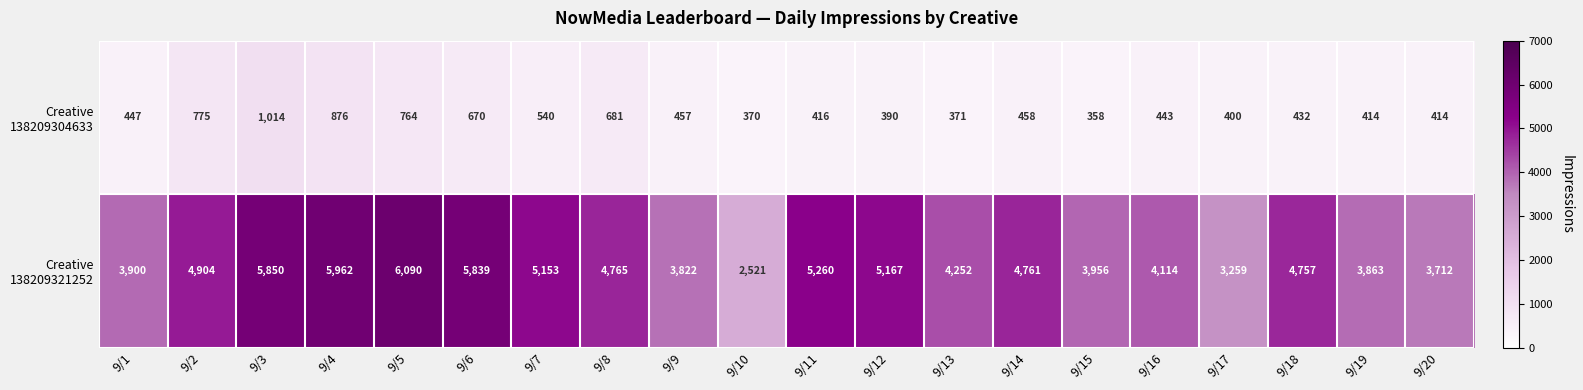

At how many categories does at least one series exceed 1717?

20